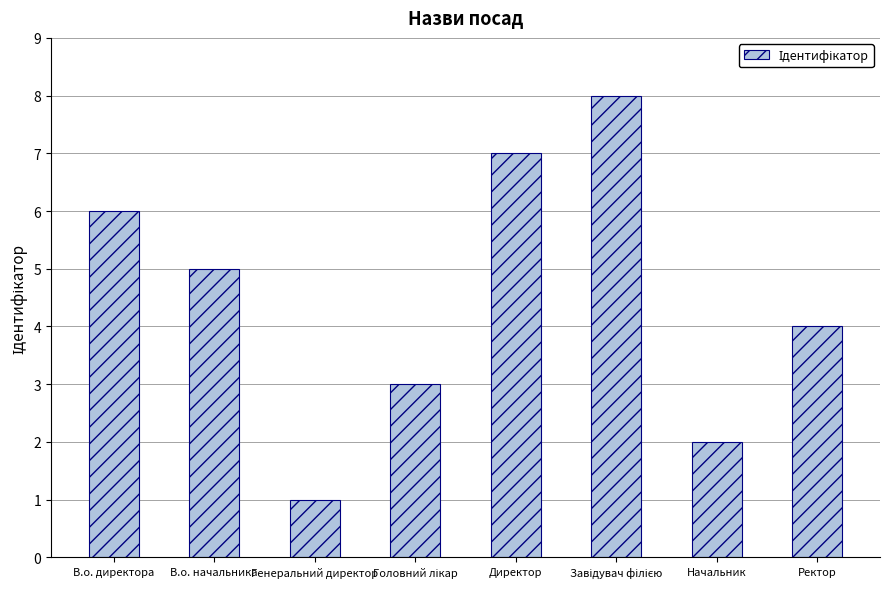

What is the difference between the values at Генеральний директор and В.о. директора?

5